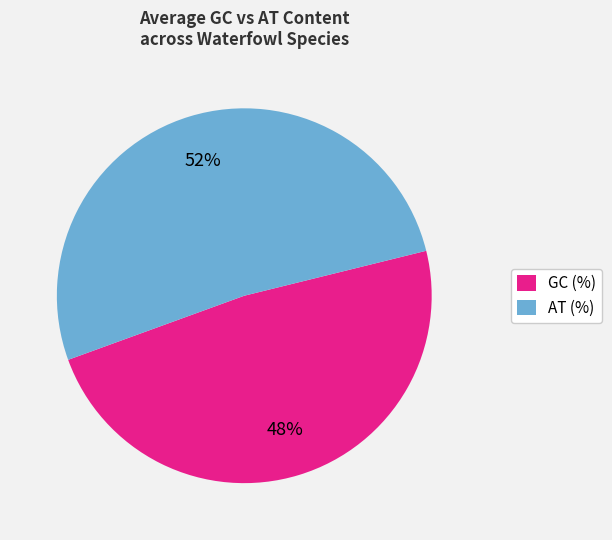

To the nearest percent, what is the combined percentage of GC (%) and AT (%)?

100%